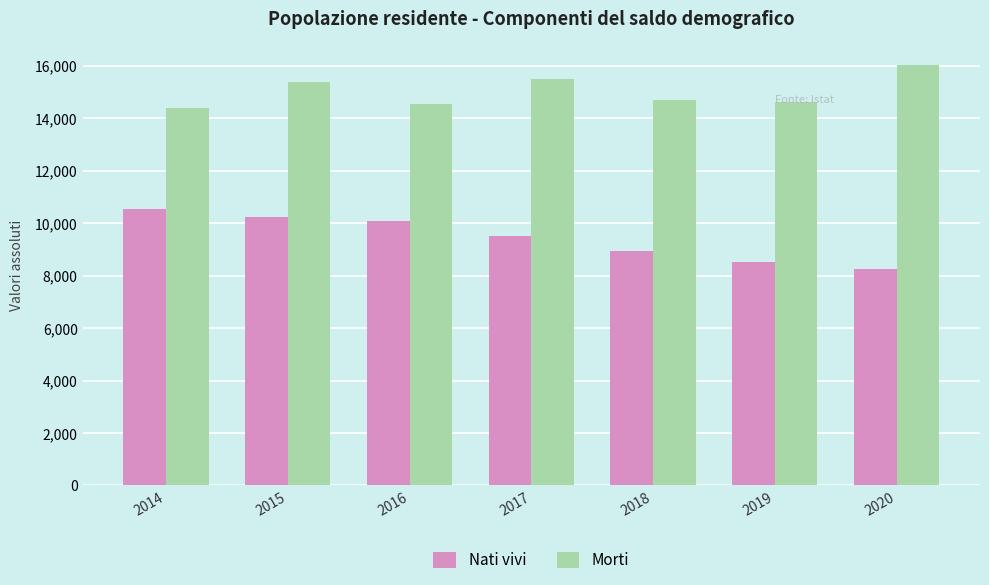

Are the bars horizontal?

No